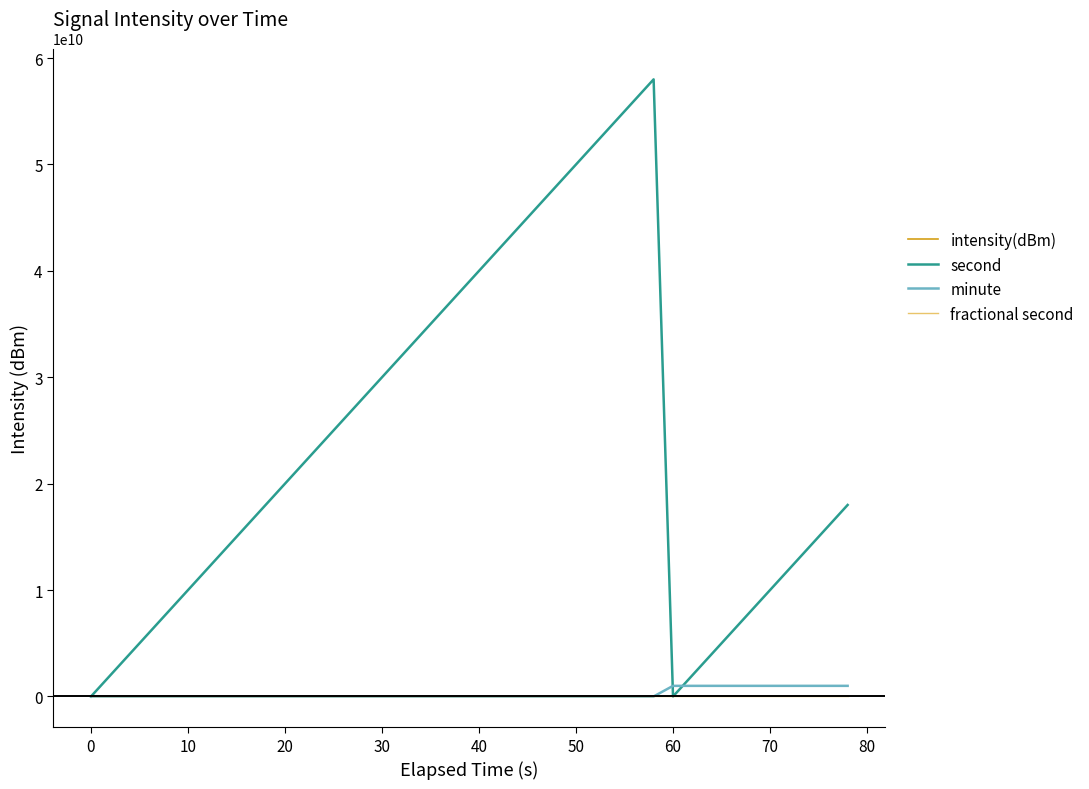

Which series has the largest total across all categories?

second